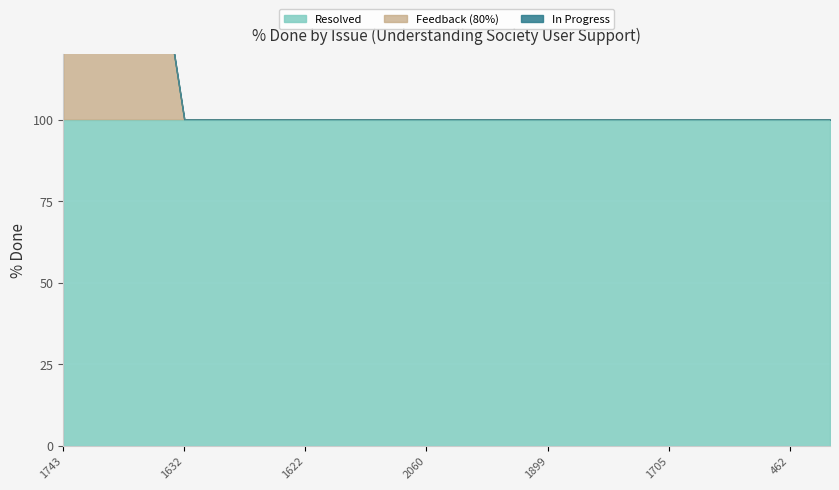

Rank the series at 55 from highest to lowest value.

Resolved, In Progress, Feedback